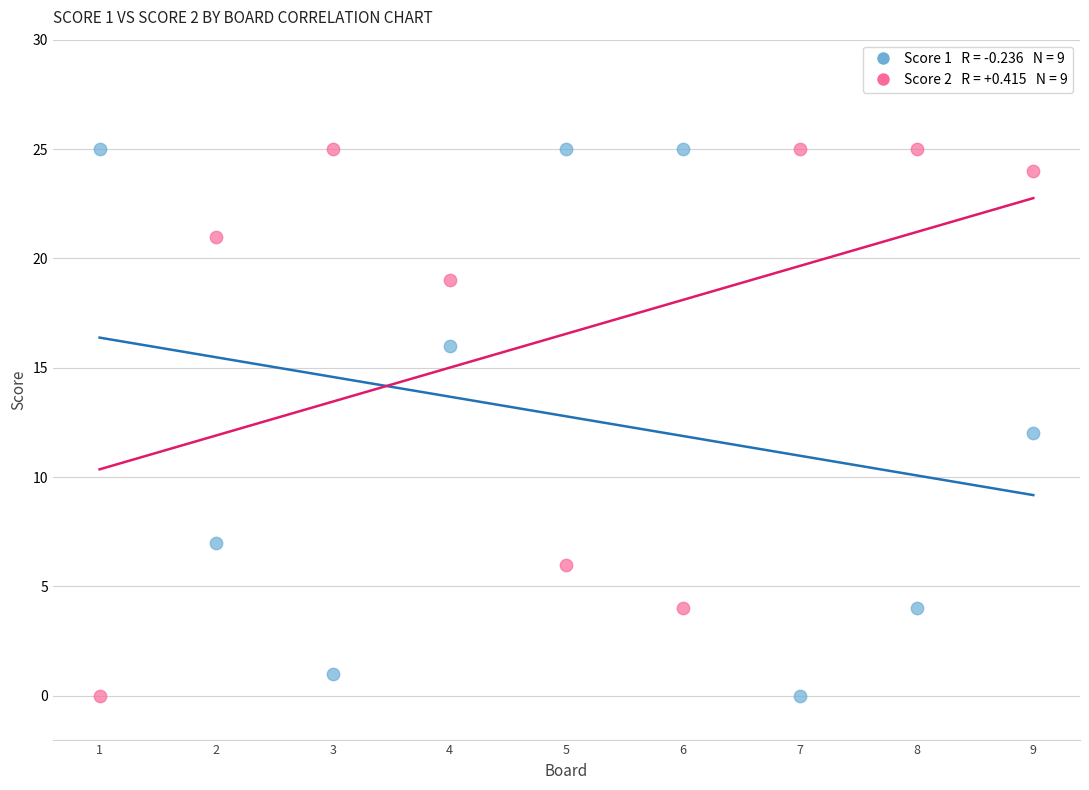

Across all data points, what is the range of X values (max minus min)?

8